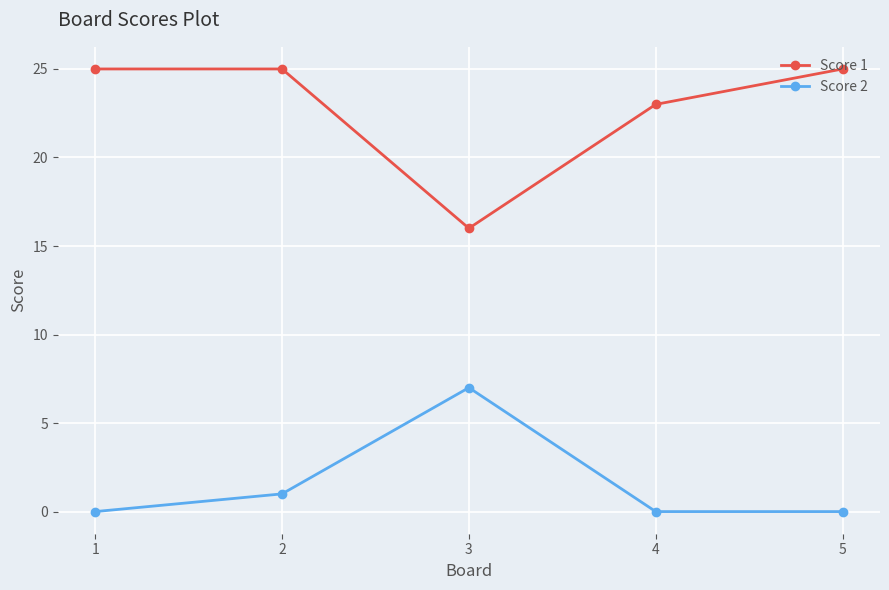

Is the value of Score 2 at 3 greater than the value of Score 1 at 1?

No